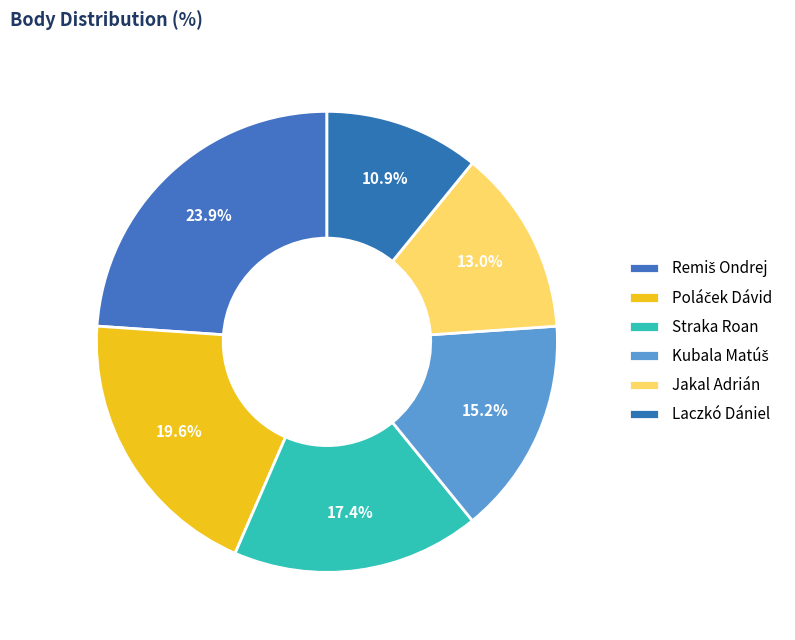

Do Straka Roan and Remiš Ondrej together represent more than half of the pie?

No